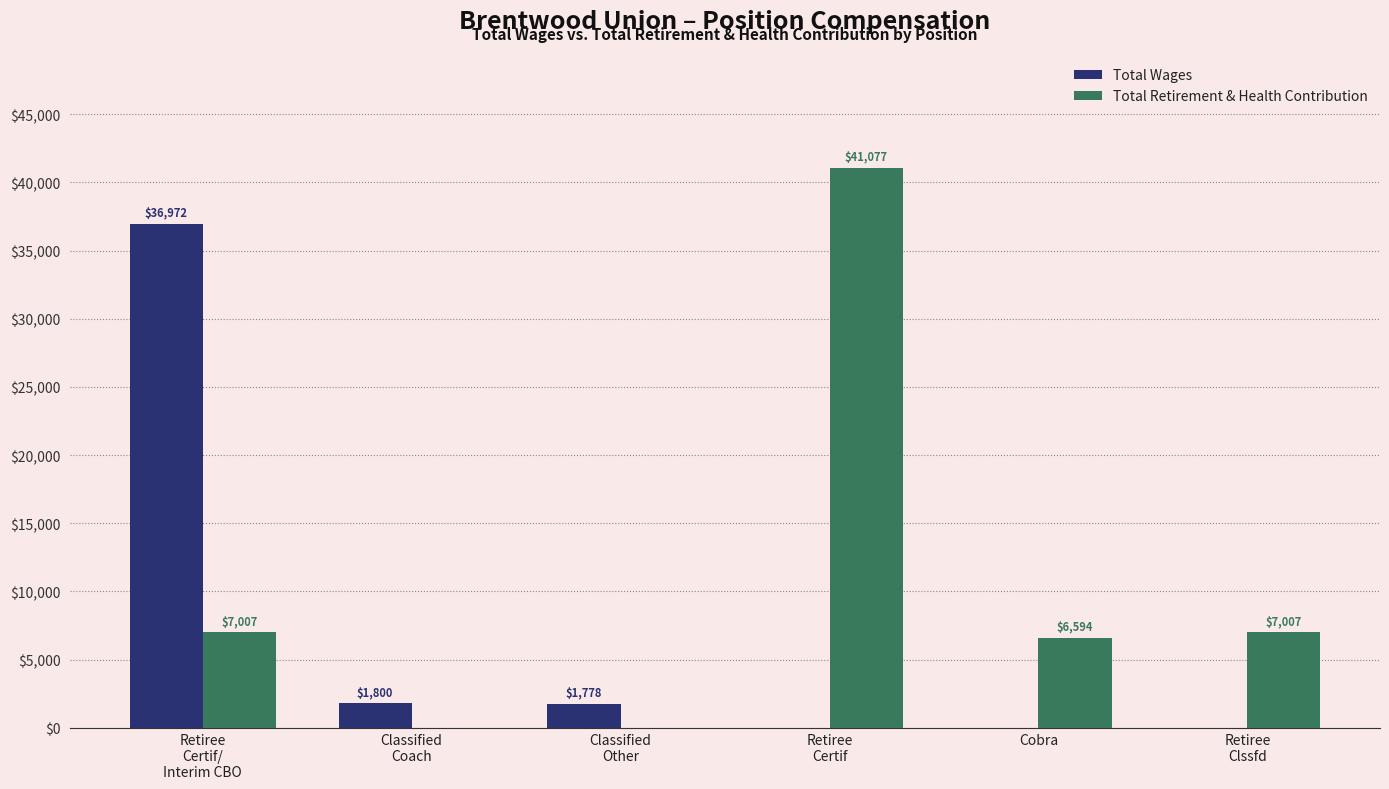

The Total Wages series shows 0 at Retiree
Clssfd. True or false?

True